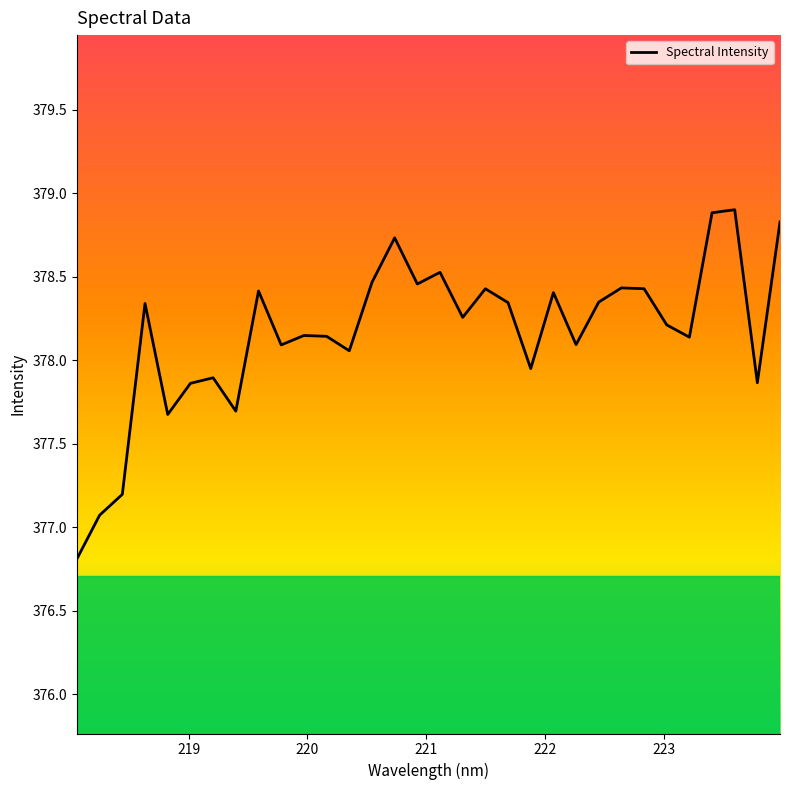

What is the difference between the maximum and second lowest values?

1.8